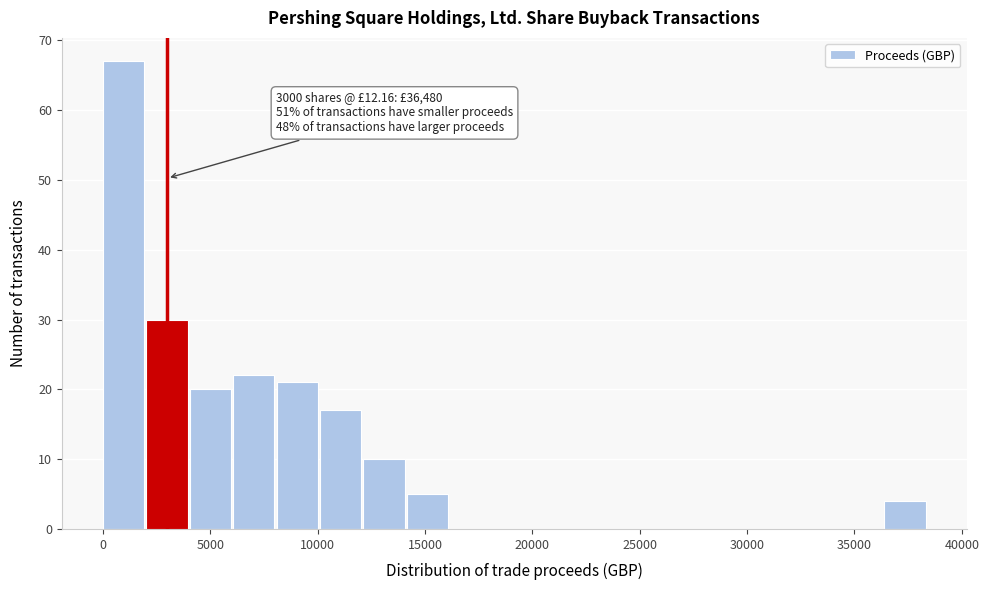

Which range on the x-axis has the tallest bar?

0 to 2000